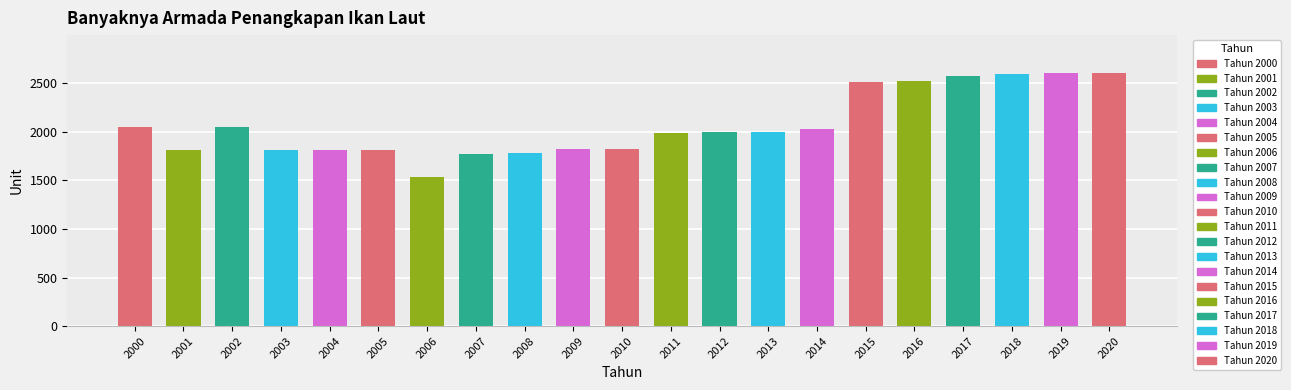

Which has a higher value, 2004 or 2002?

2002